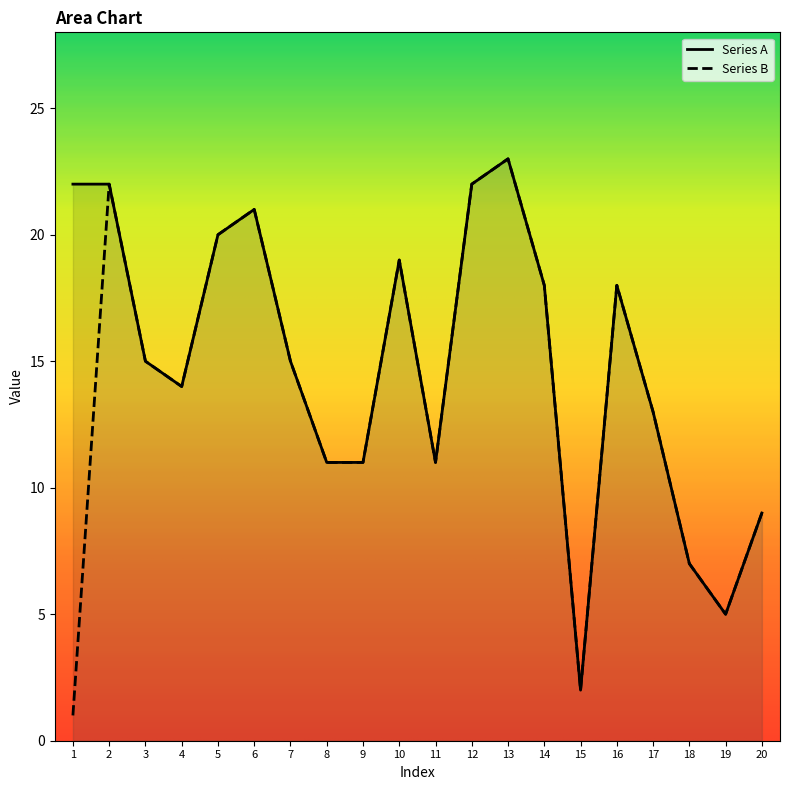

True or false: Series B has more than 2 interior local peaks.

True